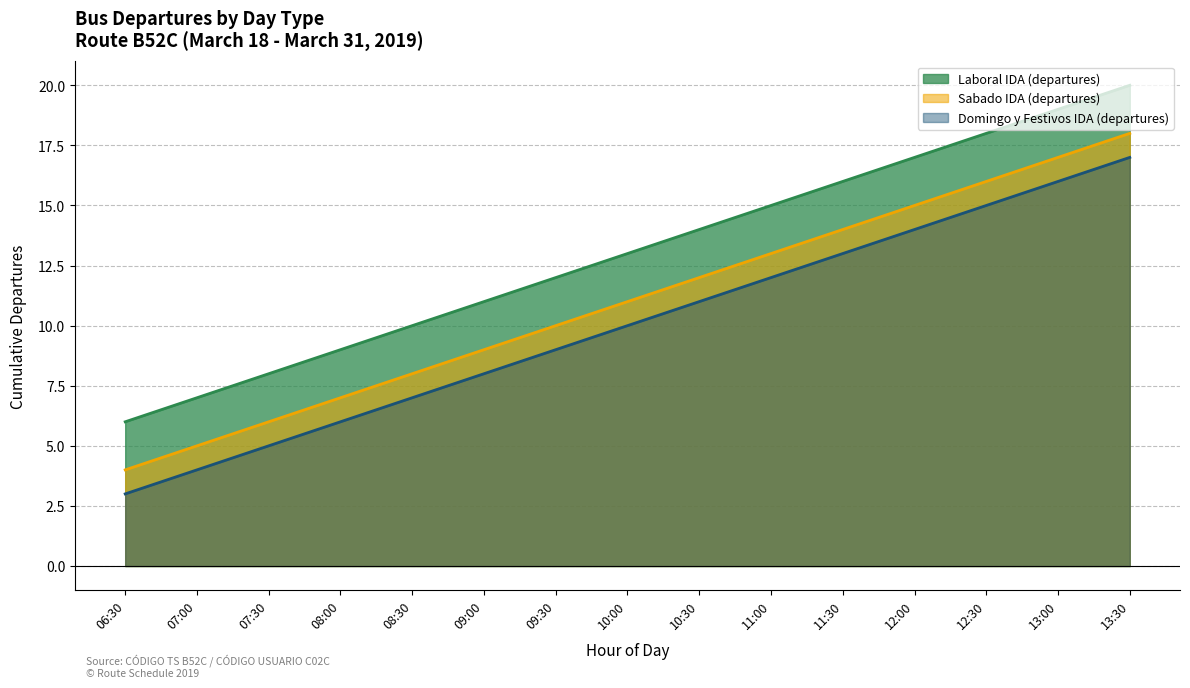

Does the chart have visible grid lines?

Yes